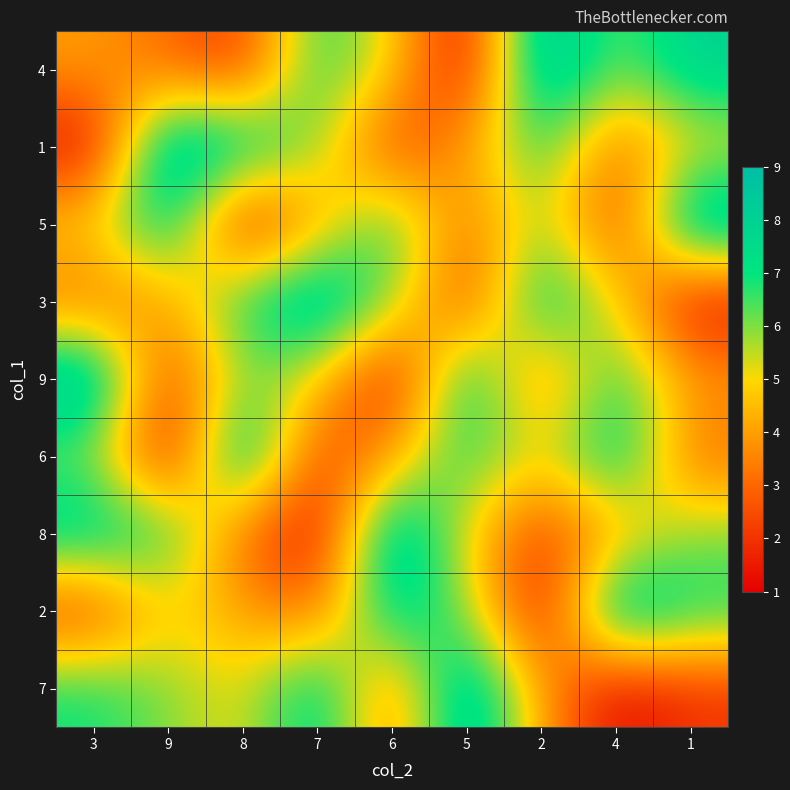

What is the smallest value displayed?

1